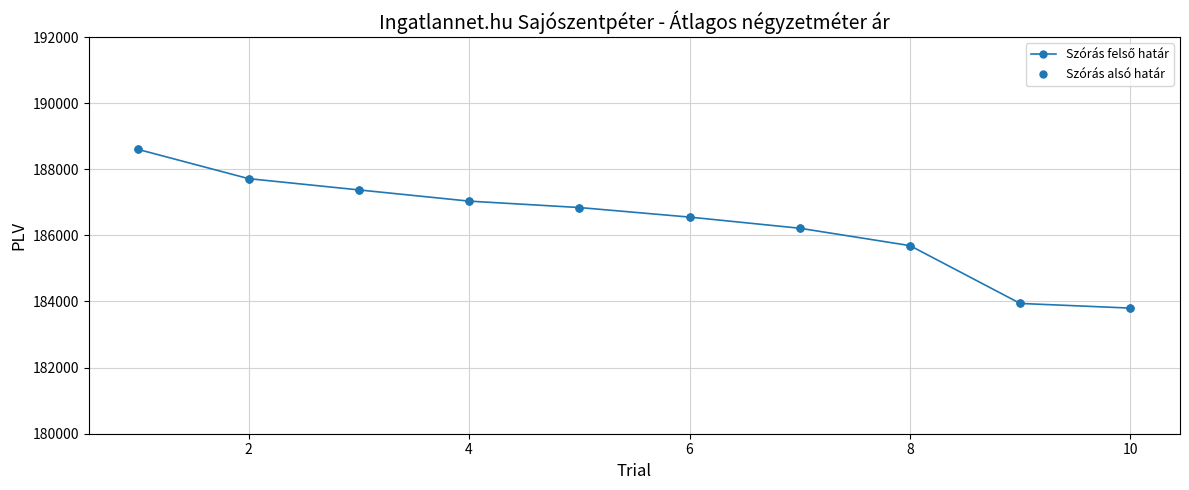

What is the sum of all values?

1863767